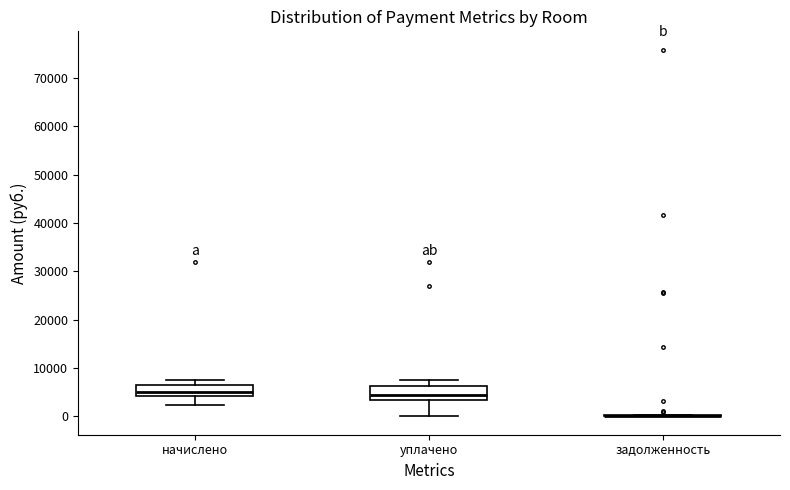

Reading left to right, transcribe this box plot: for each box, give where its median line is, the range the box spans, and where its two whiskers end, as read against the y-axis. The values are not printed on the chart, so give them approximately, as read against the axis.

начислено: median 5000, box 4000 to 6000, whiskers 2000 to 7000
уплачено: median 4000, box 3000 to 6000, whiskers 0 to 7000
задолженность: box collapsed to a line at 0, whiskers 0 to 0